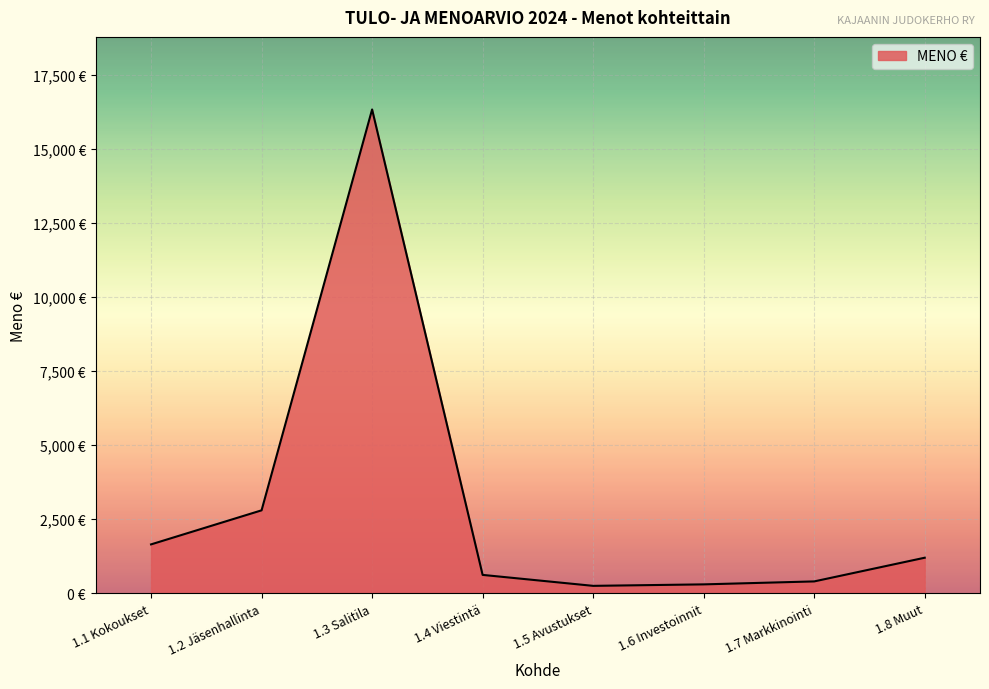

Where does the data first go above 1200?

1.1 Kokoukset